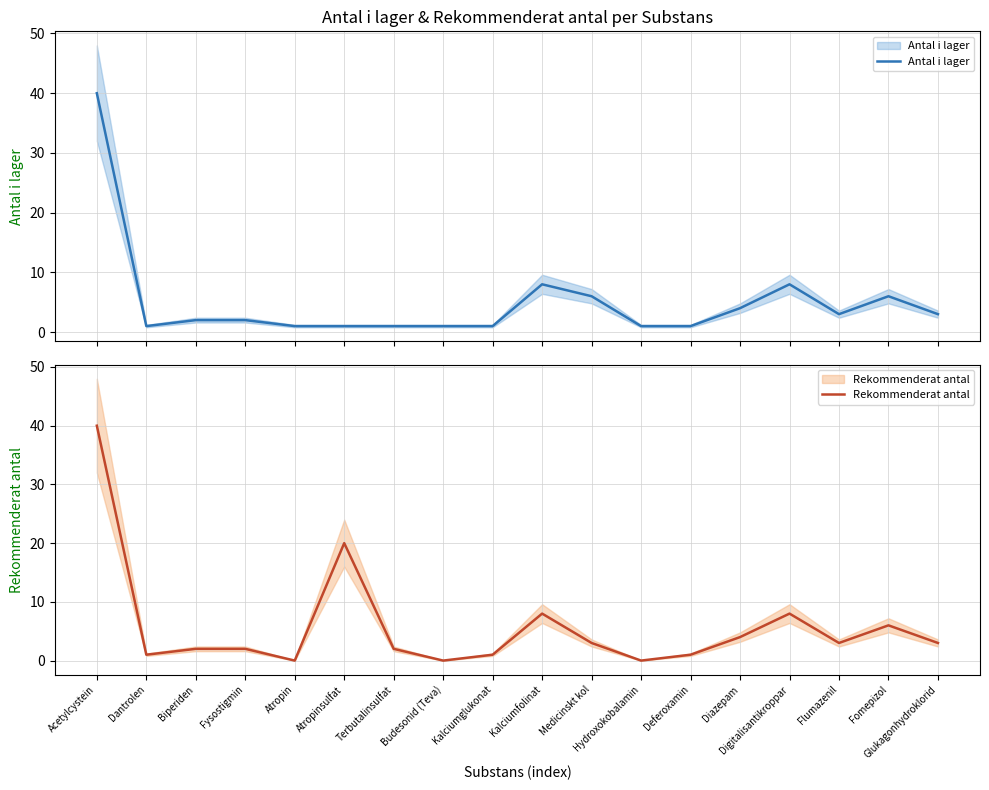

What is the label of the 9th point from the left?

Kalciumglukonat